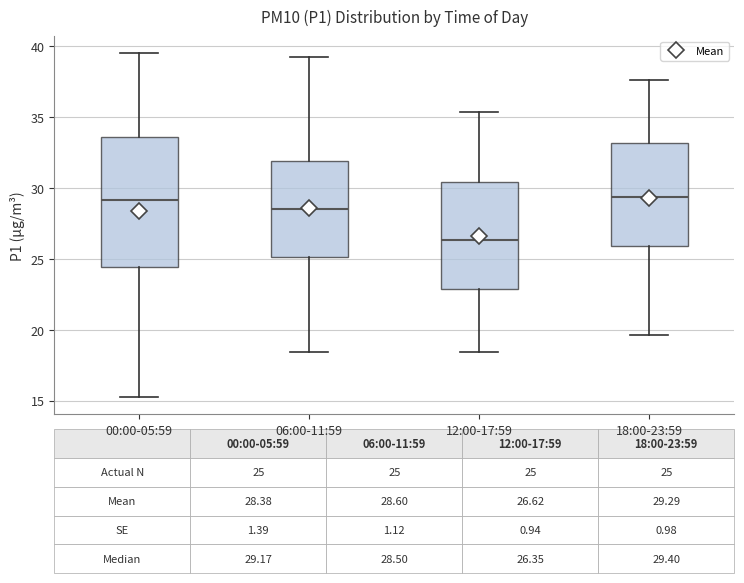

Which box has the lowest median line?

12:00-17:59